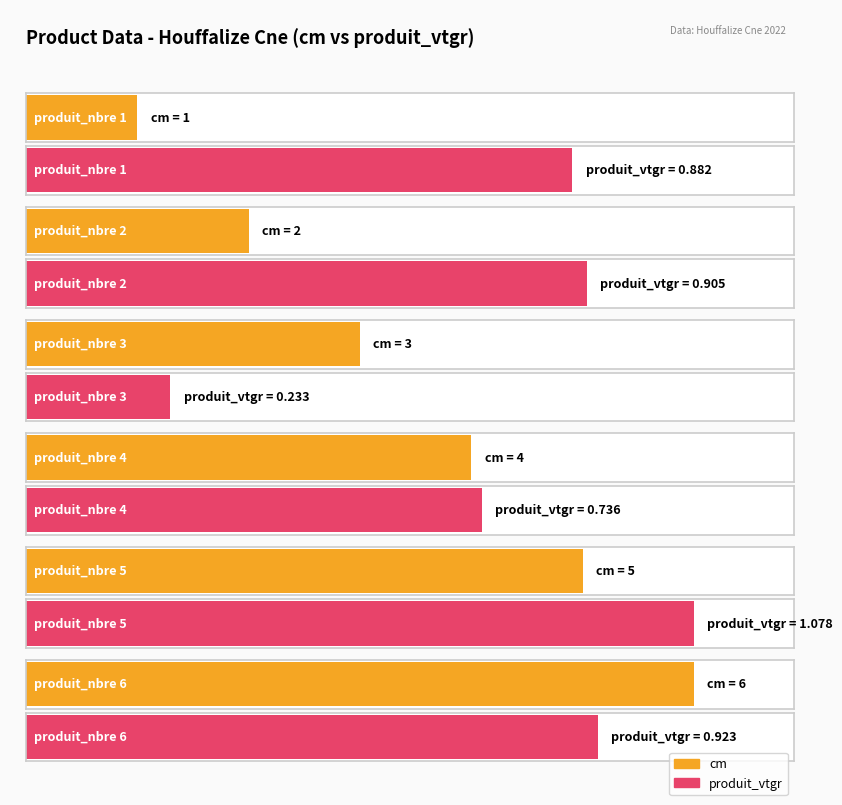

What is the total value across all series at 6?

6.9